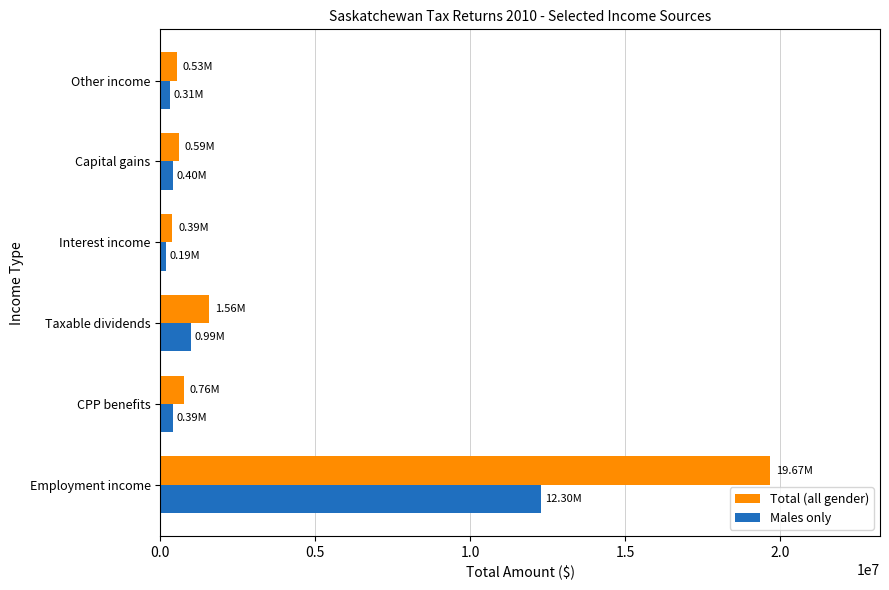

Count the number of data series in this chart.

2